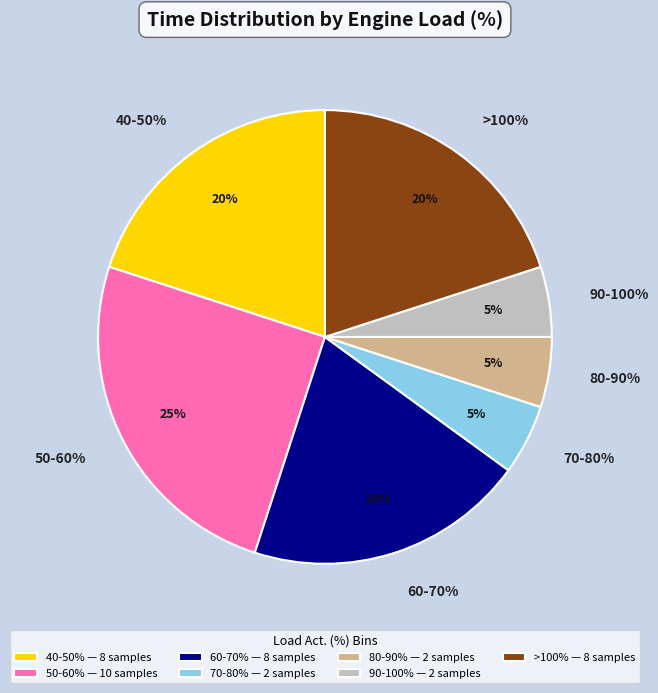

How many segments does this pie chart have?

6